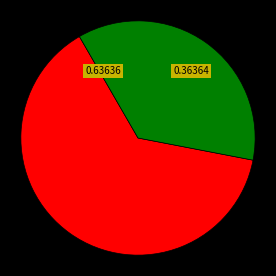

Is there a majority slice in this chart?

Yes